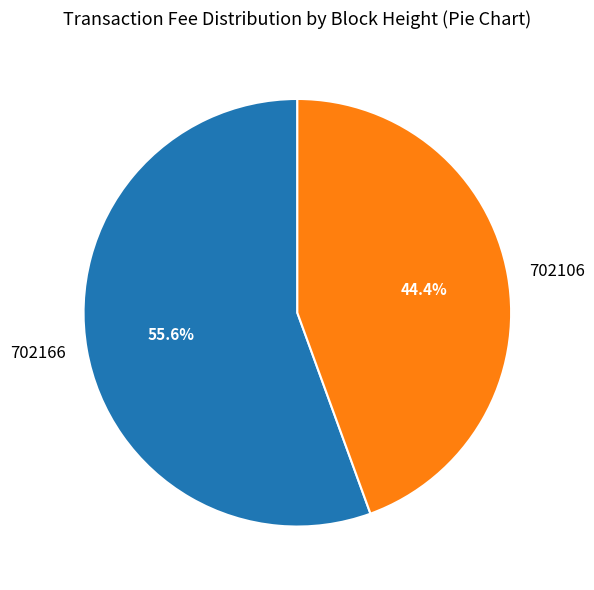

Rank the categories by value from highest to lowest.

702166, 702106